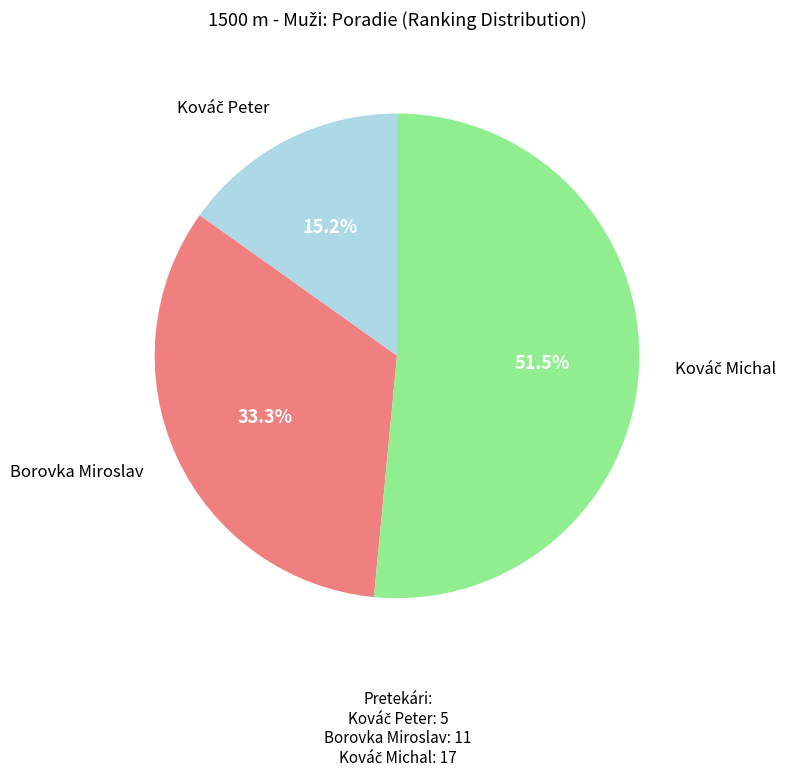

Does any single category account for the majority?

Yes